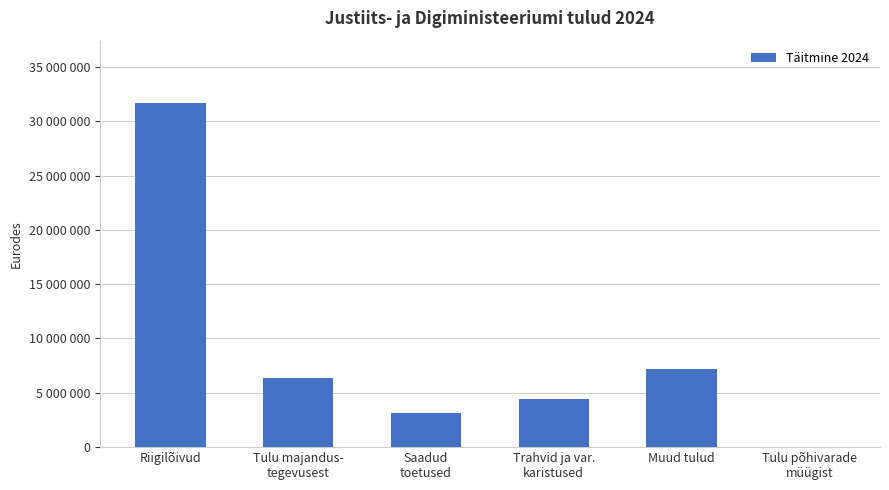

The chart shows a value of 2283.4 at Tulu põhivarade
müügist. True or false?

False